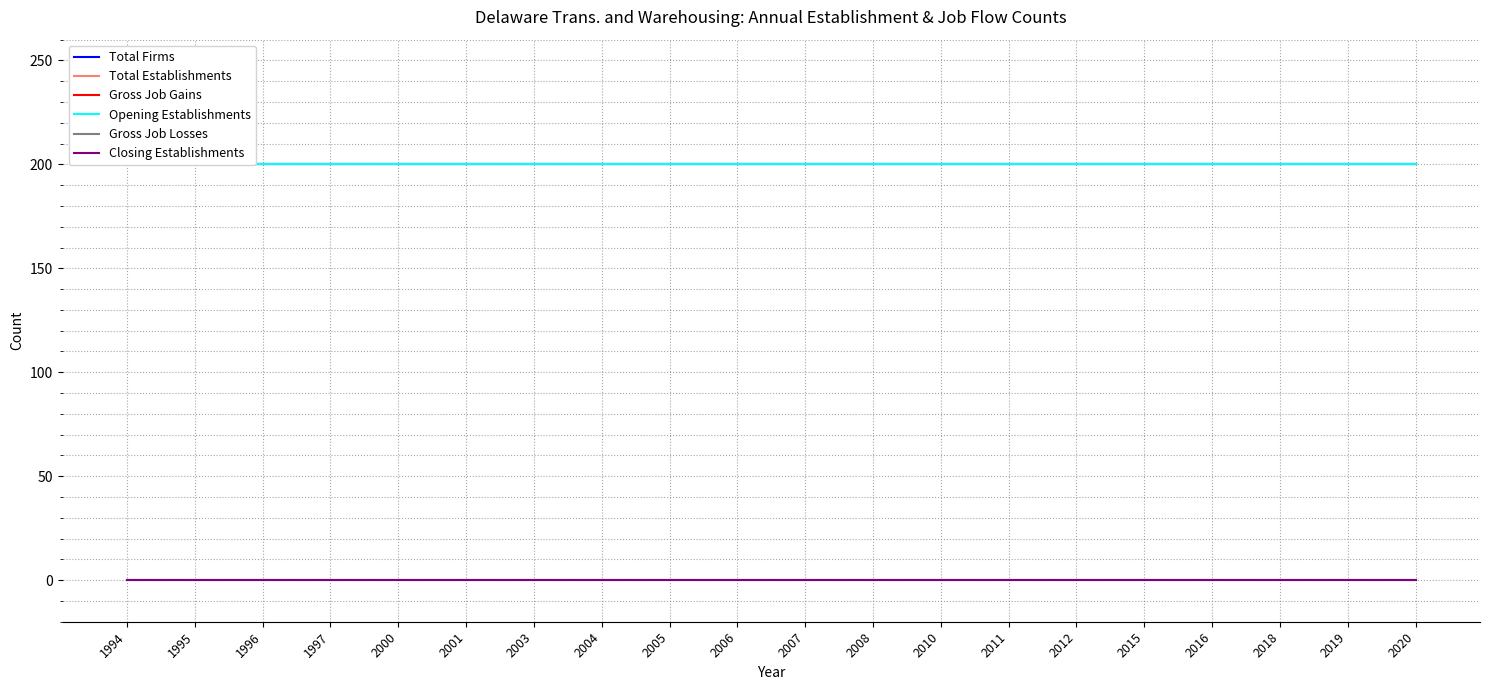

True or false: Total Establishments has a value of 78 at 2007.

False